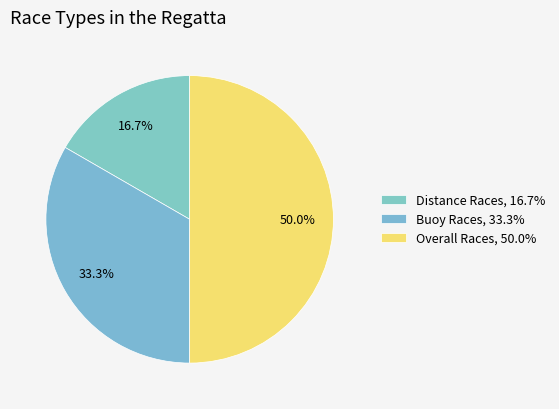

Does any single category account for the majority?

No